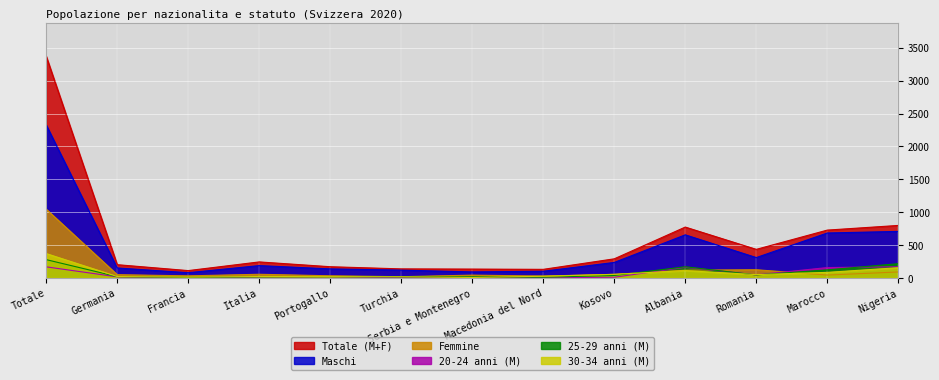

How many lines are shown in the chart?

6